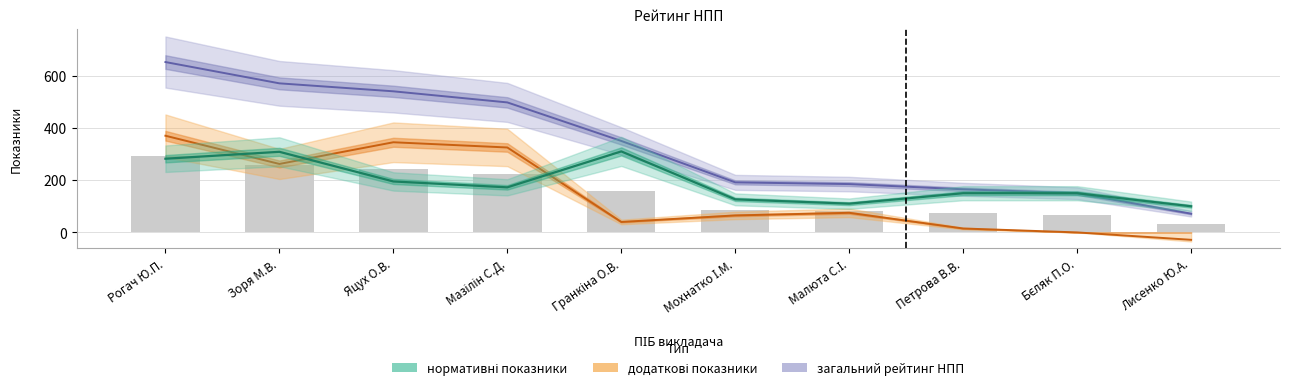

What is the label of the 1st bar from the left?

Рогач Ю.П.